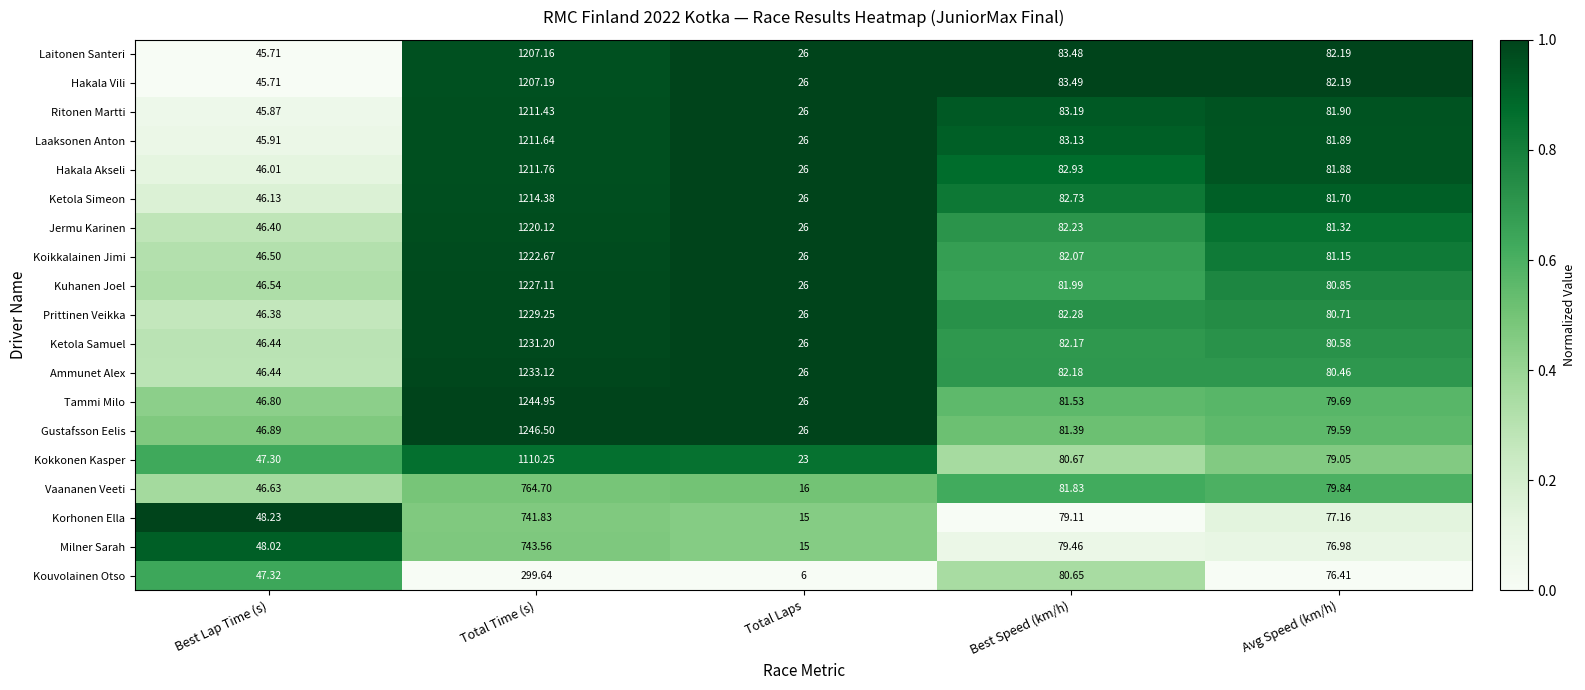

How many categories are shown in the chart?

5